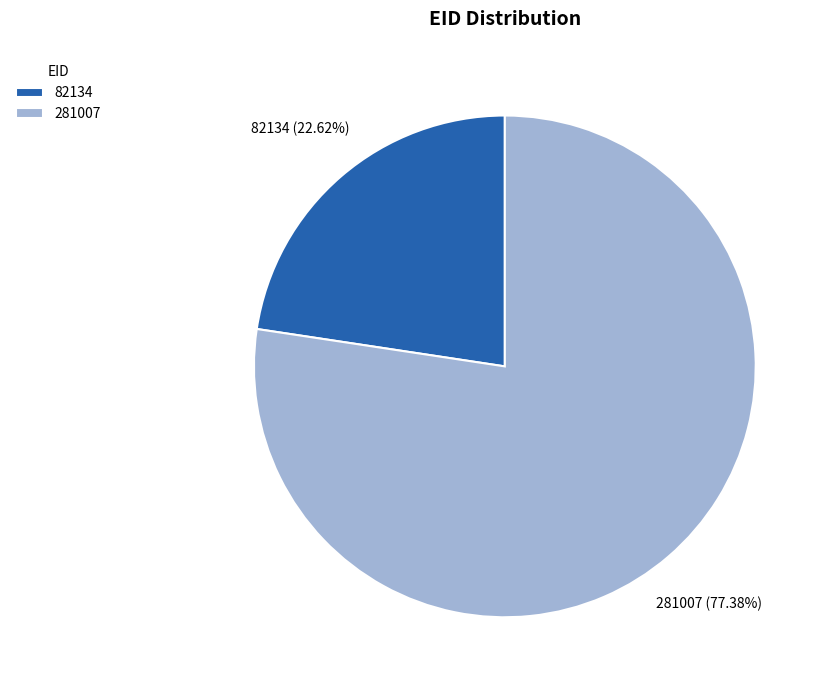

What percentage is NOT represented by 82134?

77.4%